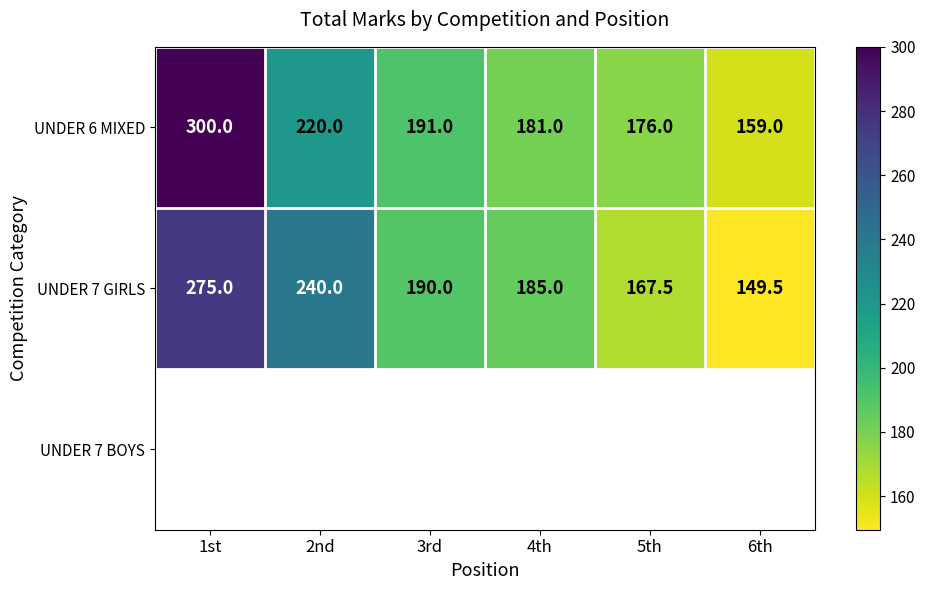

The value of UNDER 7 GIRLS at 2nd is 240.0. True or false?

True